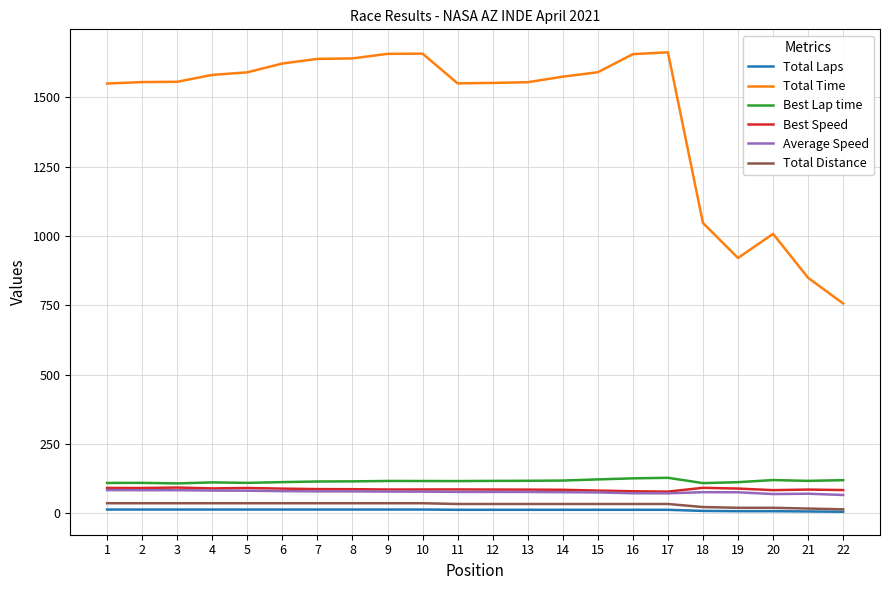

What is the greatest value displayed?

1662.6